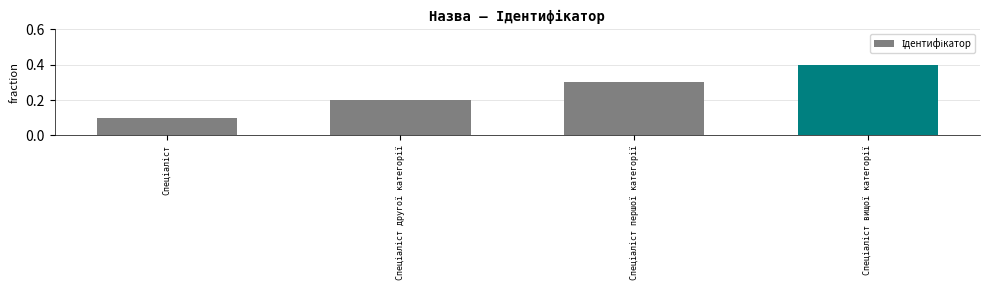

What is the greatest value displayed?

0.4